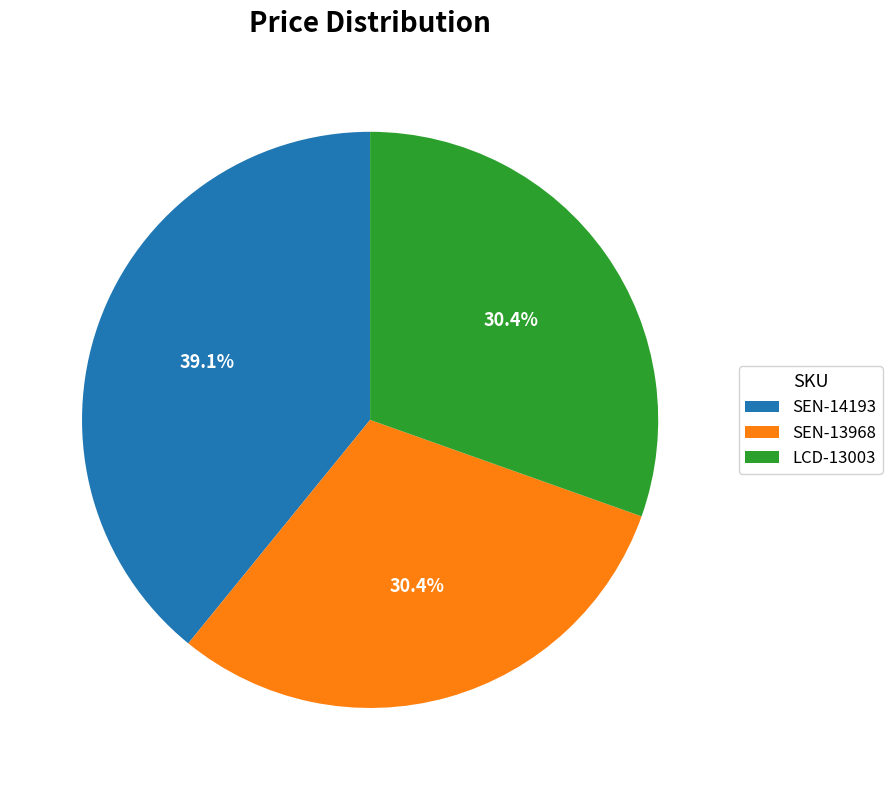

Do SEN-13968 and SEN-14193 together represent more than half of the pie?

Yes